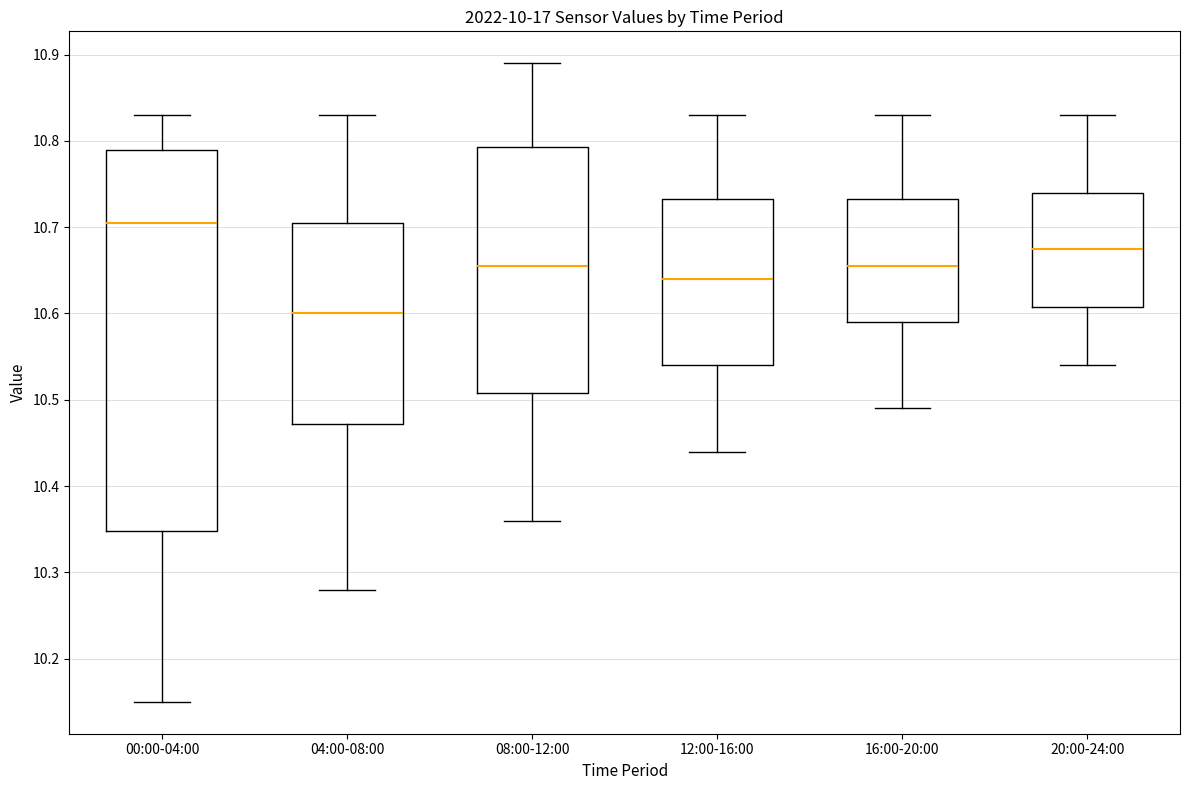

Reading left to right, transcribe this box plot: for each box, give where its median line is, the range the box spans, and where its two whiskers end, as read against the y-axis. The values are not printed on the chart, so give them approximately, as read against the axis.

00:00-04:00: median 10.71, box 10.35 to 10.79, whiskers 10.15 to 10.83
04:00-08:00: median 10.60, box 10.47 to 10.71, whiskers 10.28 to 10.83
08:00-12:00: median 10.66, box 10.51 to 10.79, whiskers 10.36 to 10.89
12:00-16:00: median 10.64, box 10.54 to 10.73, whiskers 10.44 to 10.83
16:00-20:00: median 10.66, box 10.59 to 10.73, whiskers 10.49 to 10.83
20:00-24:00: median 10.68, box 10.61 to 10.74, whiskers 10.54 to 10.83